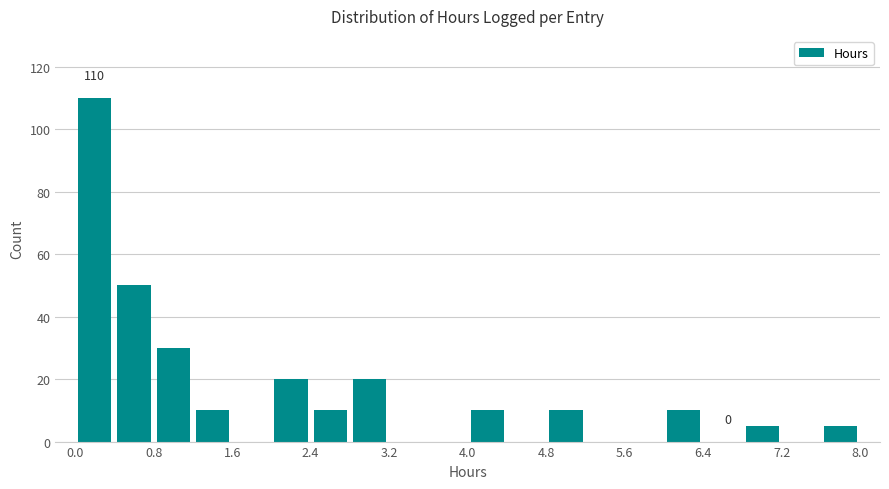

Over which range of the x-axis is the bar tallest?

0.0 to 0.4